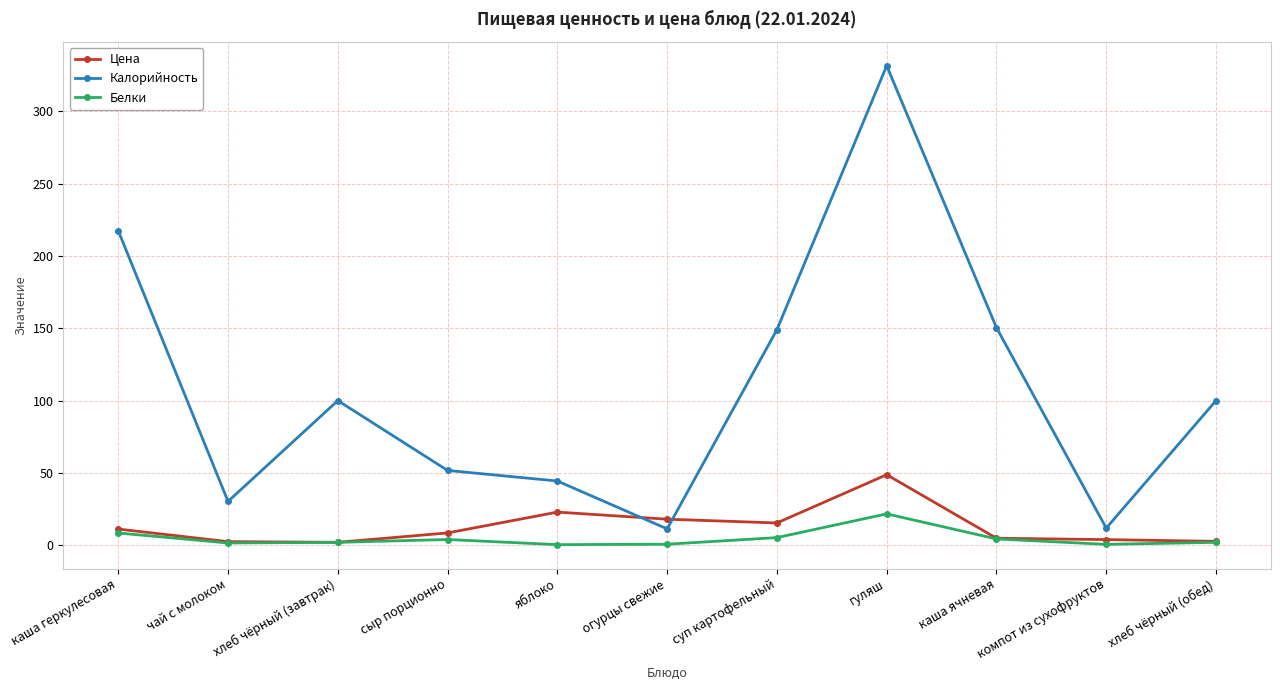

How many lines are shown in the chart?

3